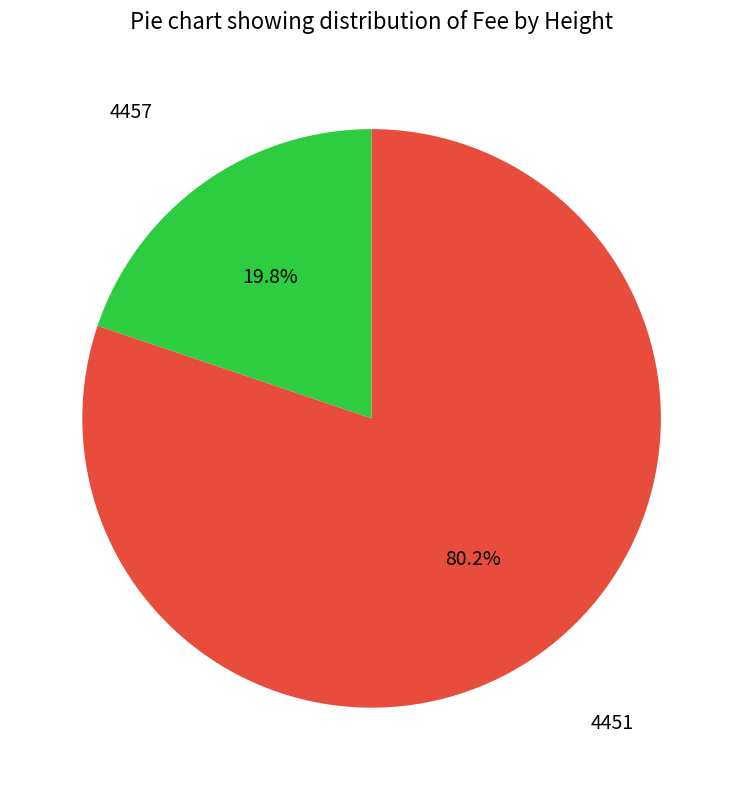

Count the number of slices in the pie.

2